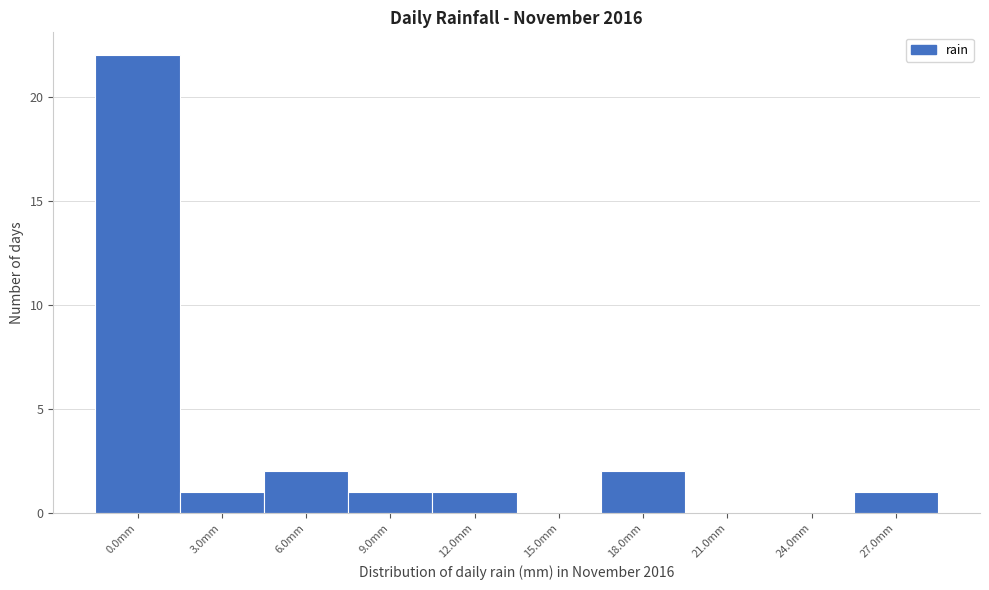

Reading right to left, extract all data points from this chart.

27.0mm=1	24.0mm=0	21.0mm=0	18.0mm=2	15.0mm=0	12.0mm=1	9.0mm=1	6.0mm=2	3.0mm=1	0.0mm=22